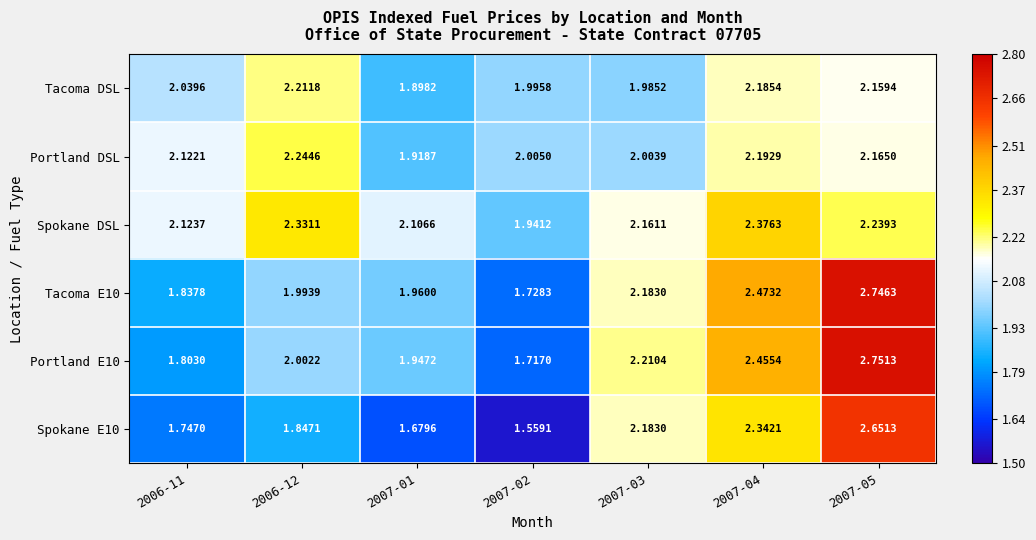

What is the spread (max minus min) of values at 2006-11?

0.4